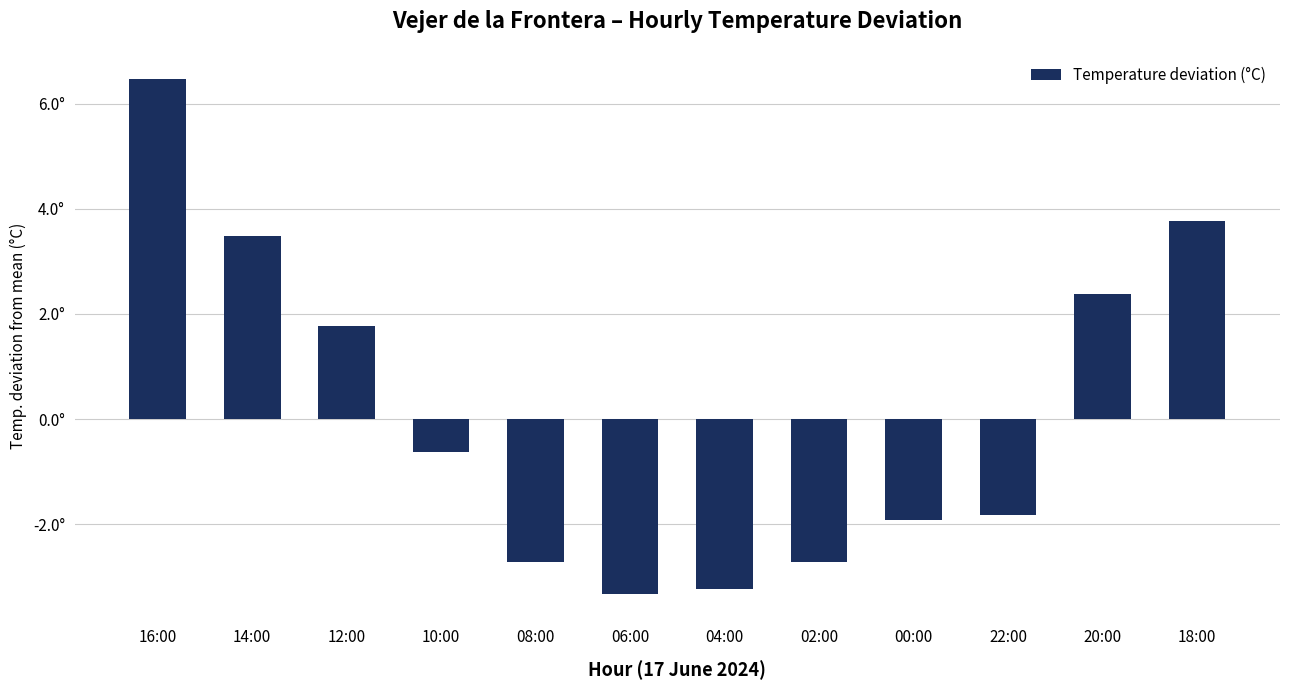

True or false: the data shows 3.5 at 14:00.

True